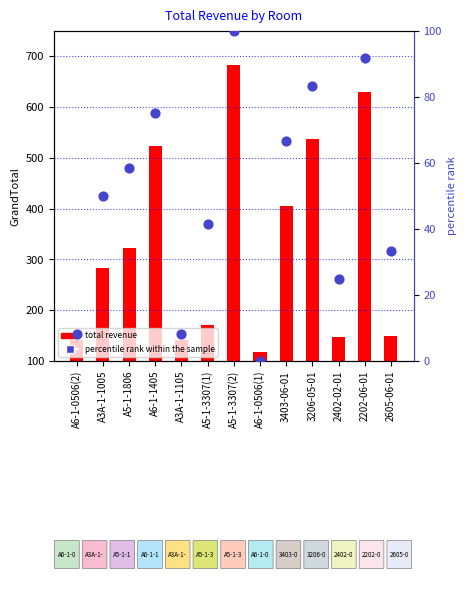

Which series contains the highest Y value?

total revenue